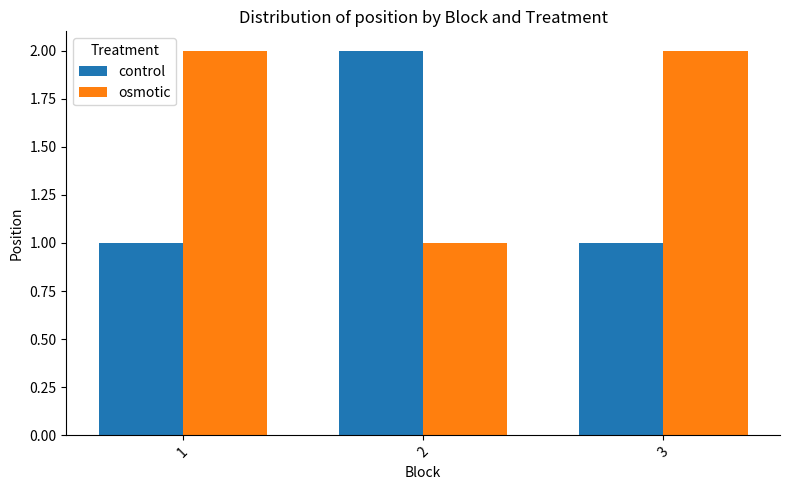

What is the value of the control bar at the 3rd from the left?

1